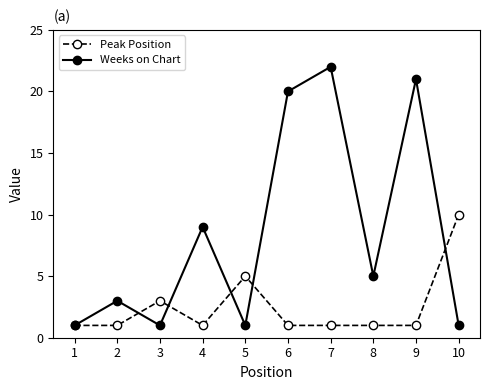

Is it true that Peak Position equals 1 at 6?

True